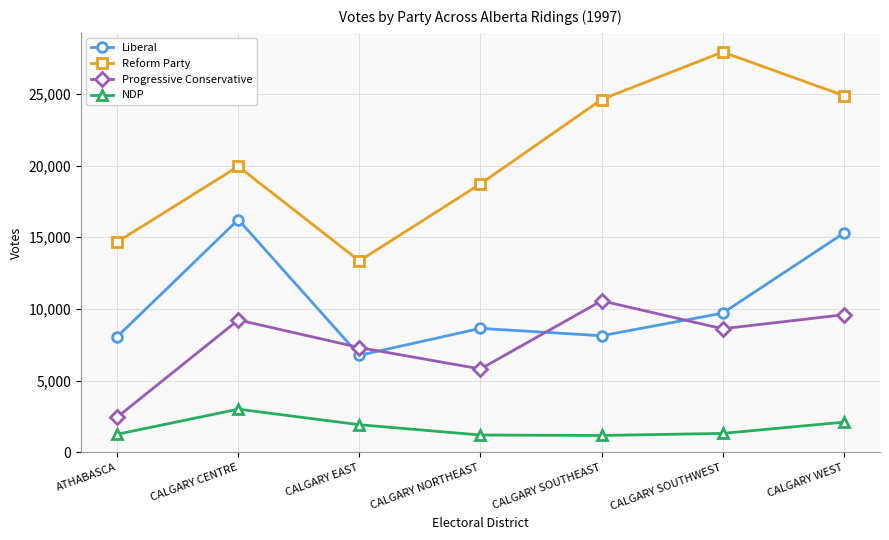

List the labels in order of Progressive Conservative value, smallest first.

ATHABASCA, CALGARY NORTHEAST, CALGARY EAST, CALGARY SOUTHWEST, CALGARY CENTRE, CALGARY WEST, CALGARY SOUTHEAST